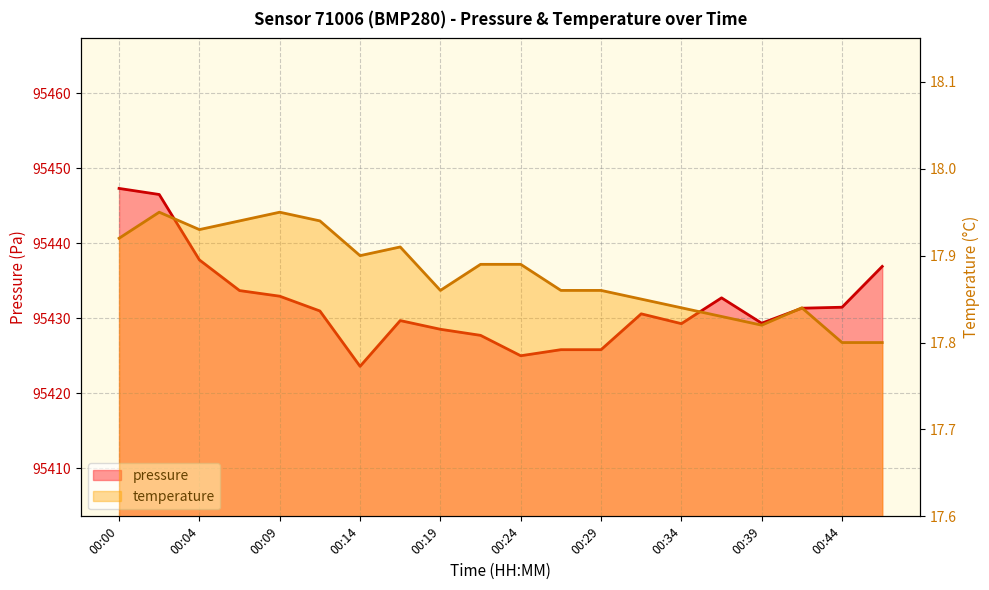

The pressure series shows 95427.7 at 00:22. True or false?

True